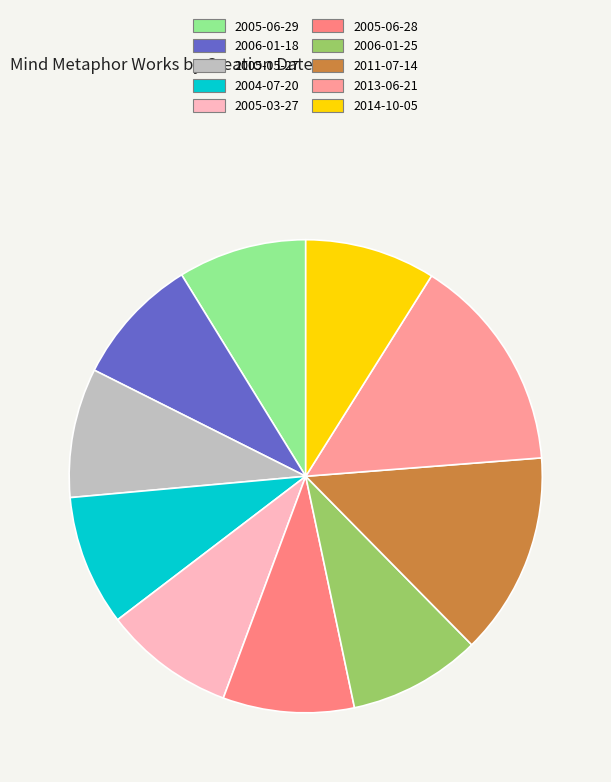

How many slices are in this pie chart?

10